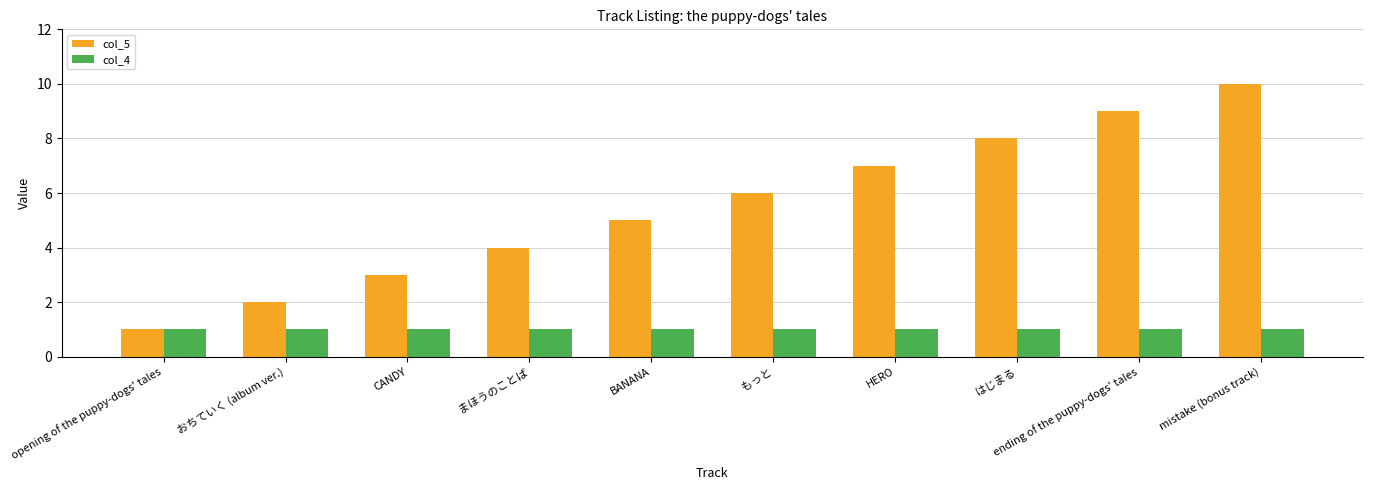

What is the difference between the maximum and minimum values in the col_5 series?

9